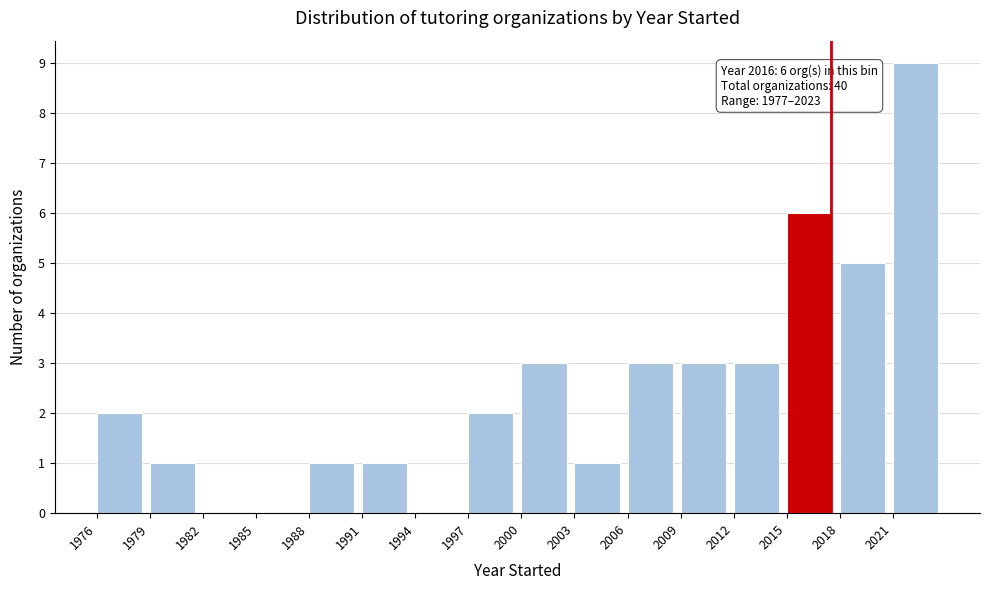

Which range on the x-axis has the tallest bar?

2021 to 2024